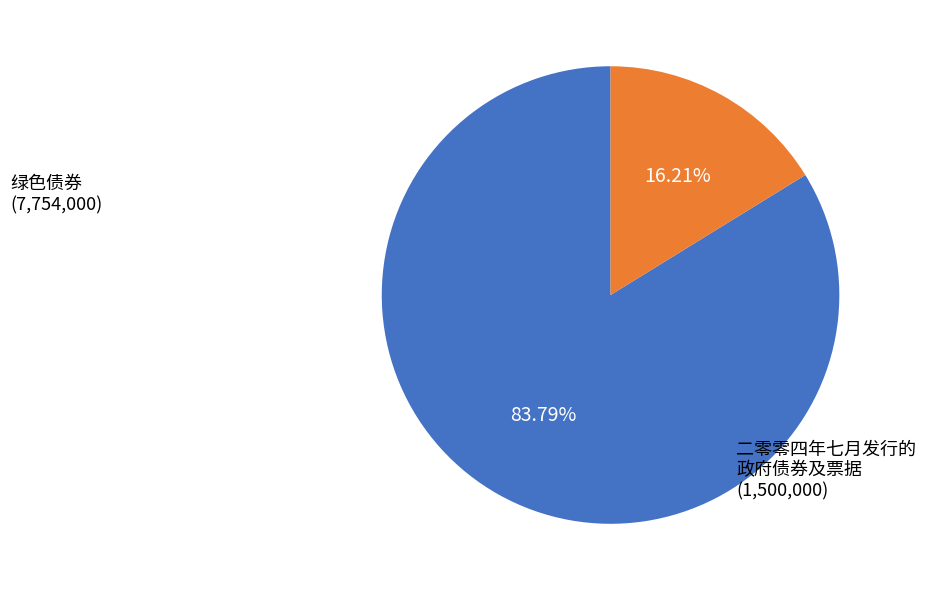

Does any single category account for the majority?

Yes